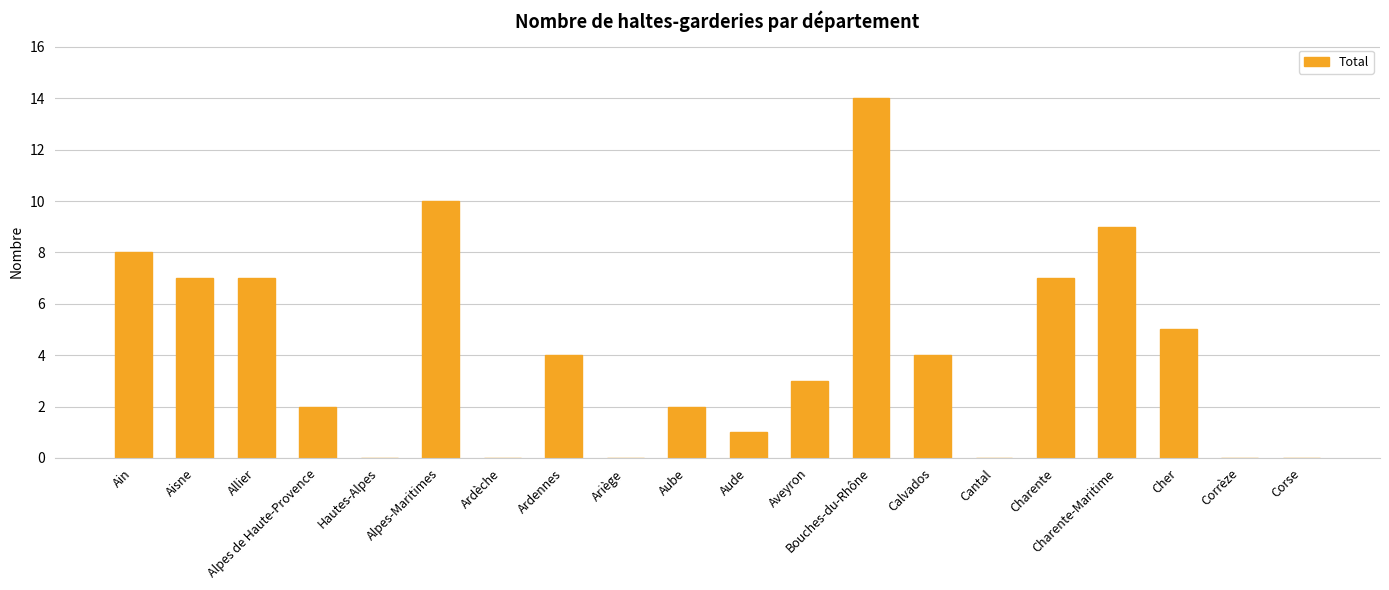

What is the greatest value displayed?

14